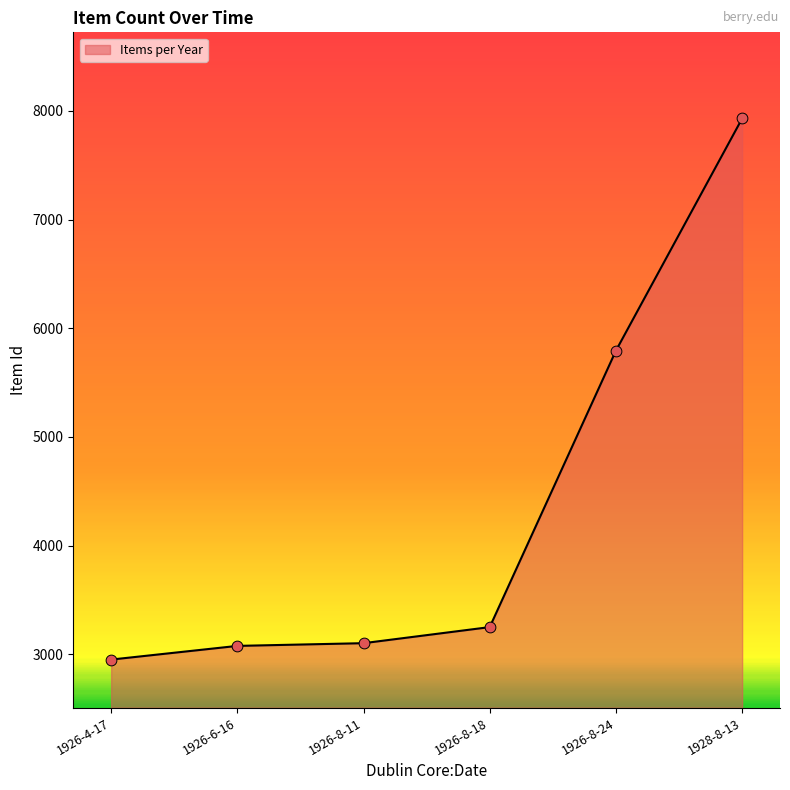

What is the change in value from 1926-6-16 to 1926-8-18?

+173